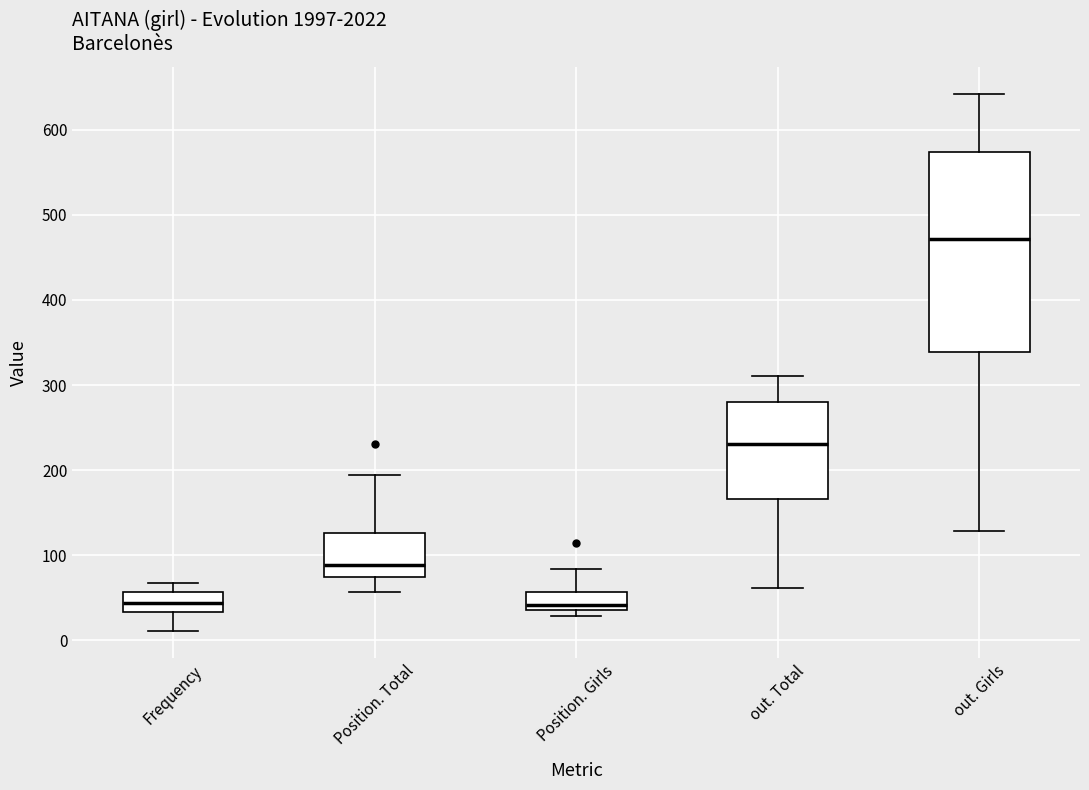

Which box is the tallest, from its lower edge to its upper edge?

out. Girls